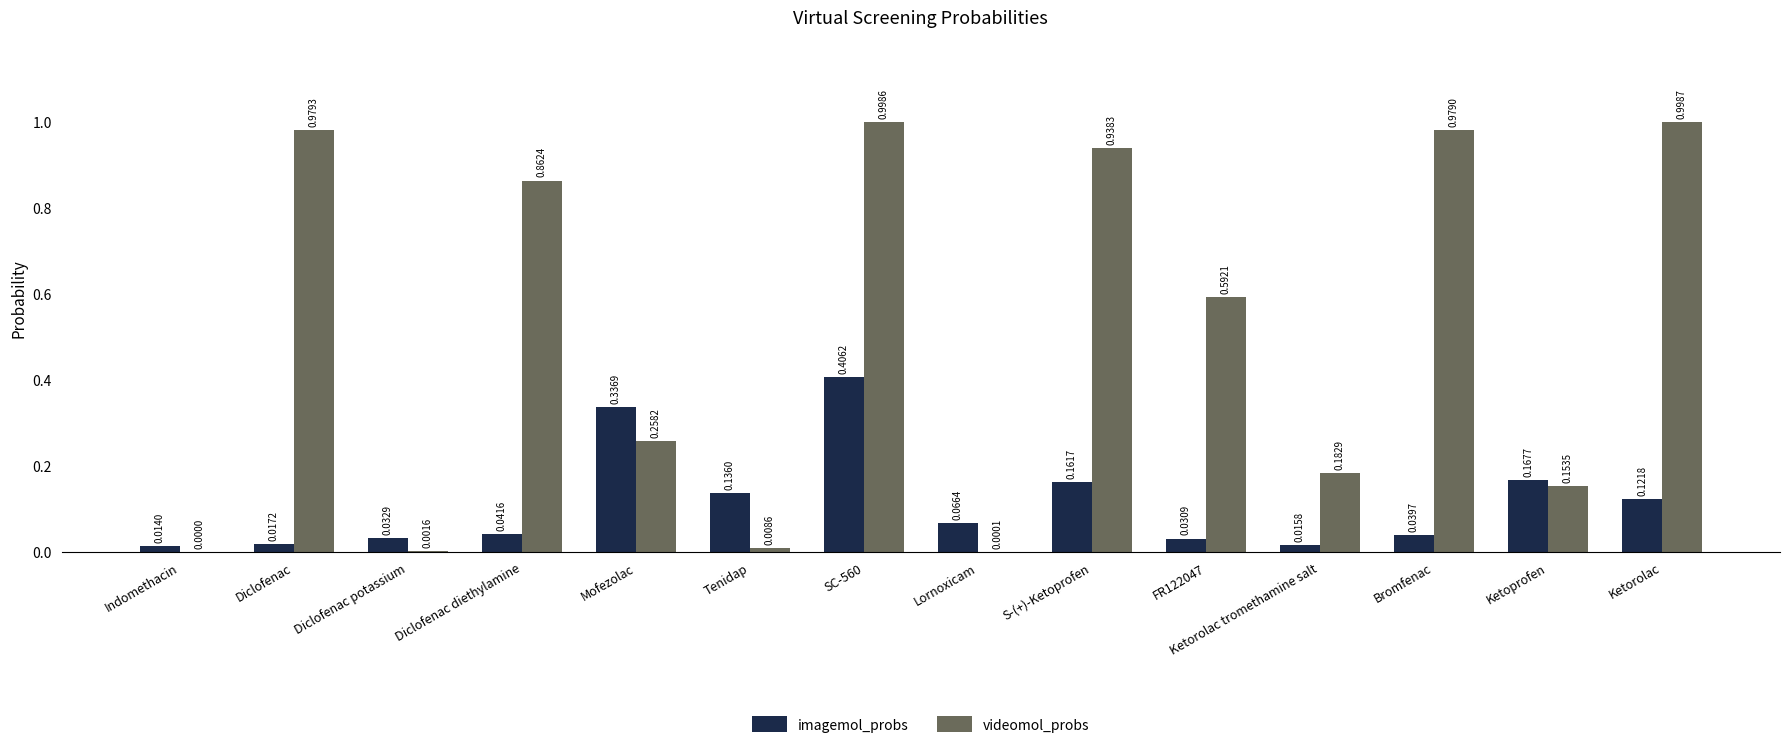

What is the sum of the imagemol_probs values at Mofezolac and Ketoprofen?

0.5